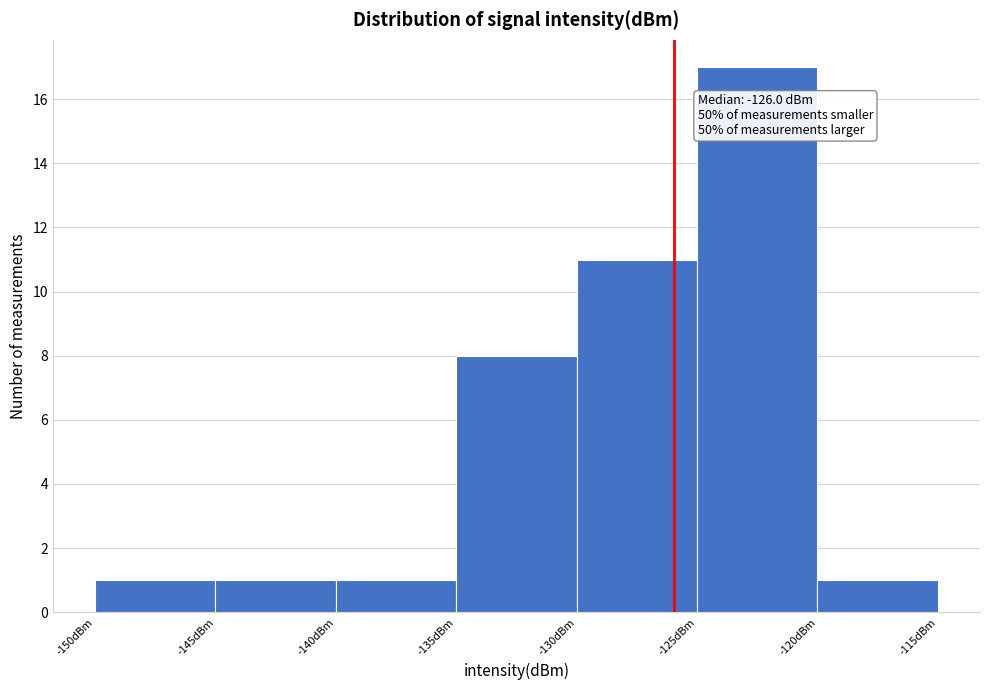

Which range on the x-axis has the tallest bar?

-125 to -120